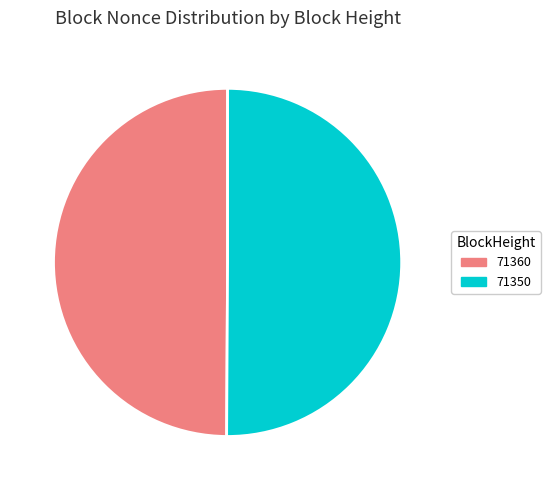

Is the sum of 71360 and 71350 greater than half?

Yes